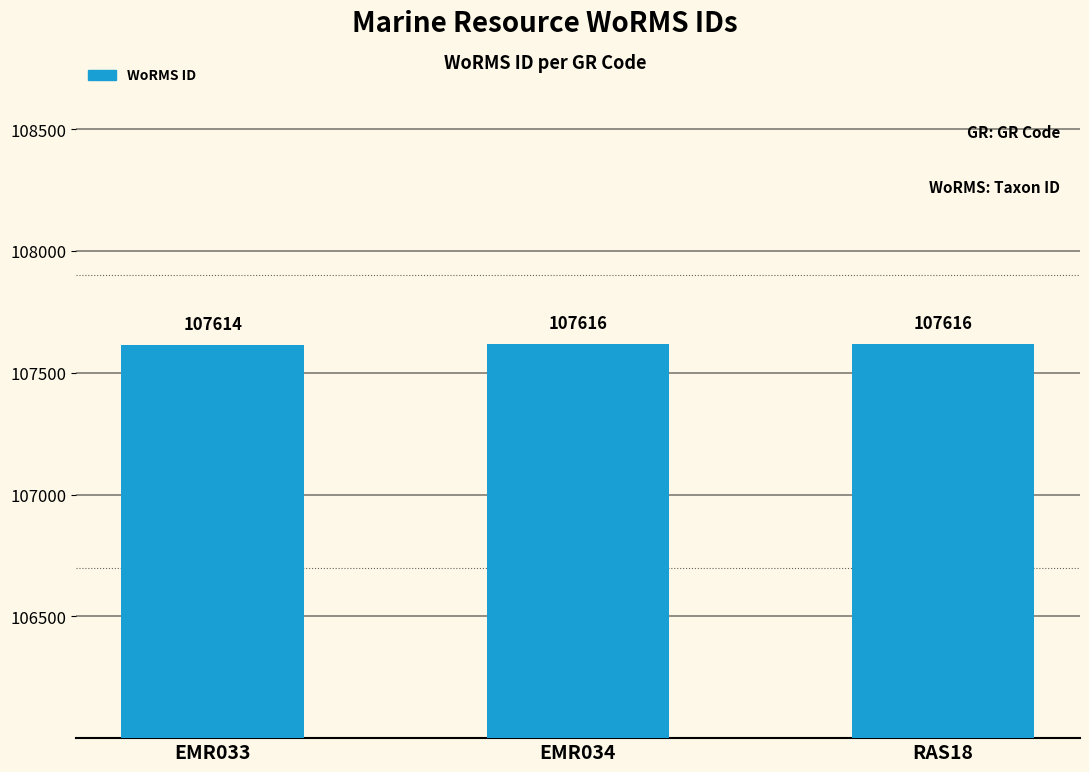

True or false: the data shows 107616 at RAS18.

True